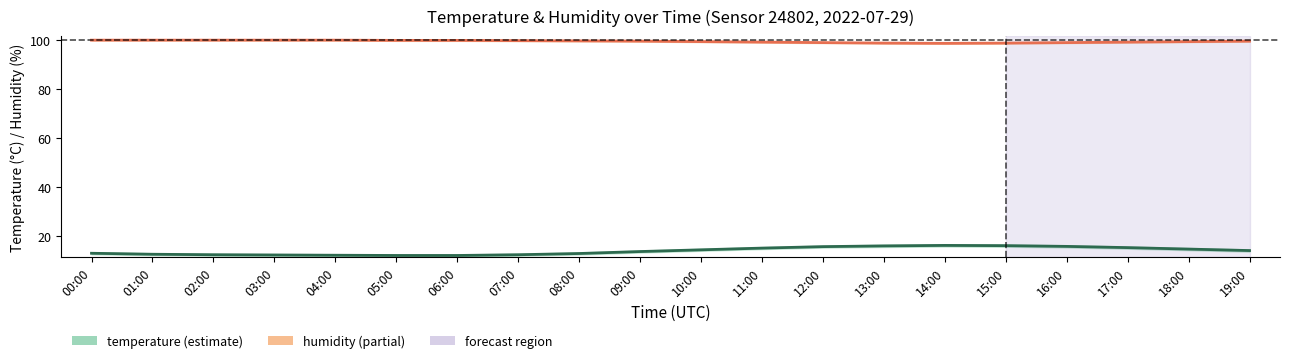

At which label does humidity first exceed 99?

00:00